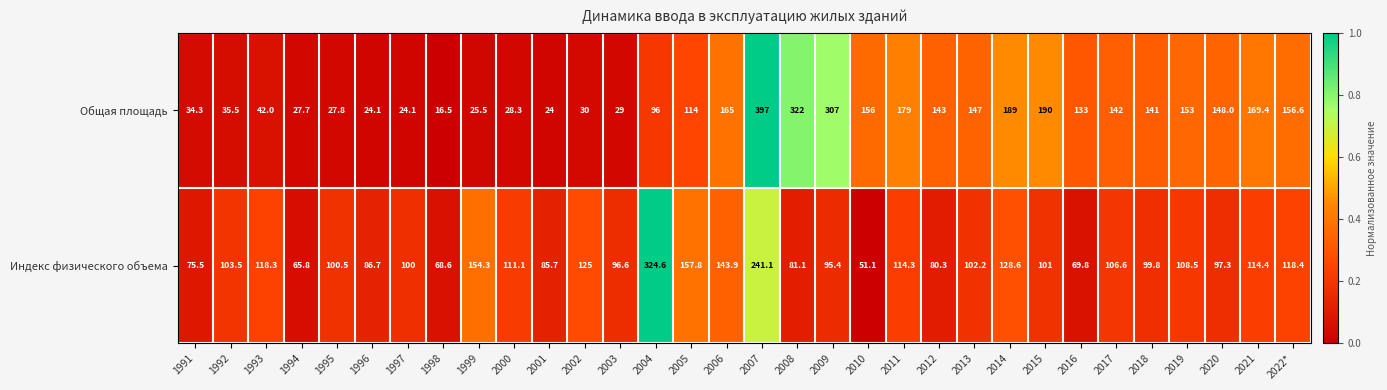

At which category does the chart reach its minimum across all series?

1998